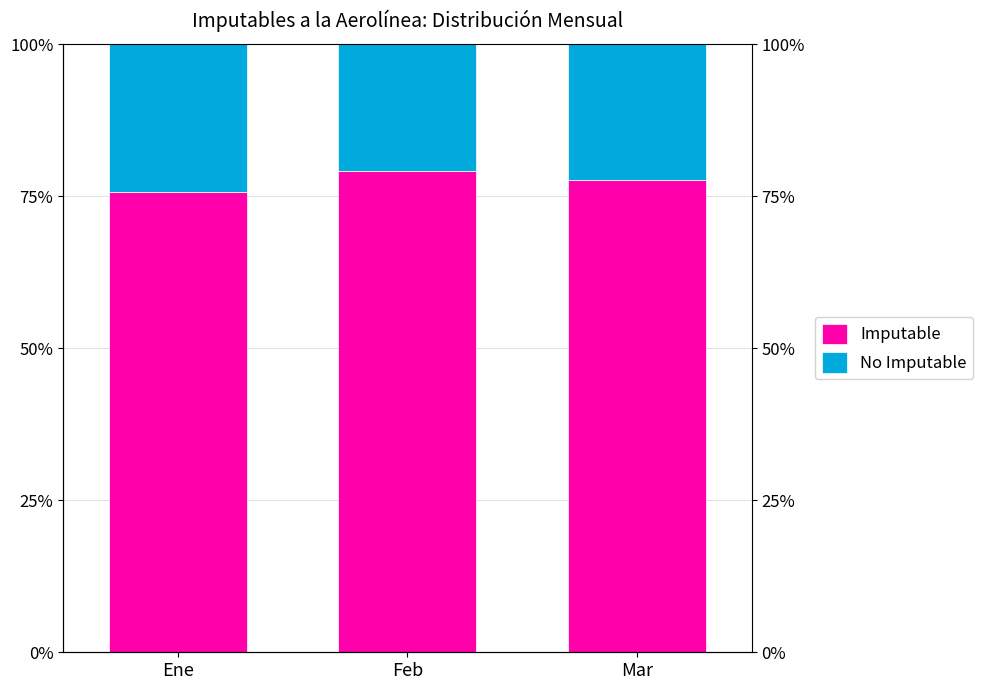

How many groups of bars are there?

3